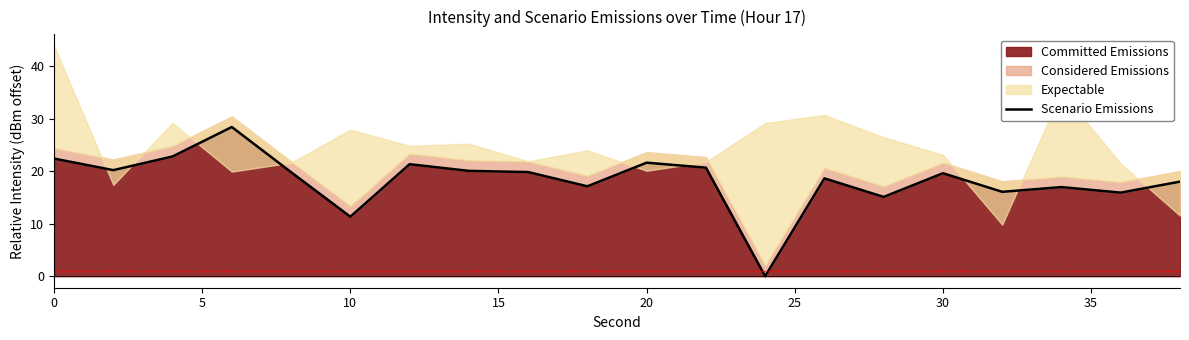

The Committed Emissions series shows 11.3 at 10. True or false?

True